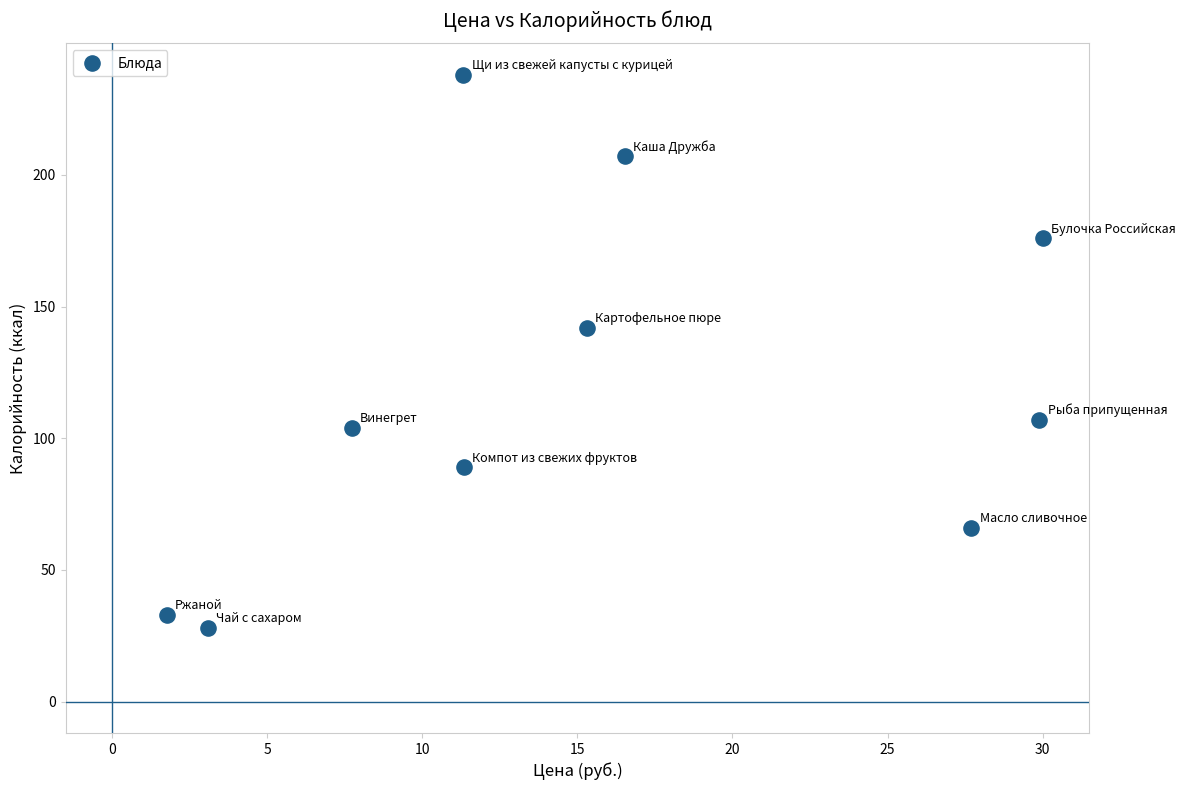

What is the average Y value?

119